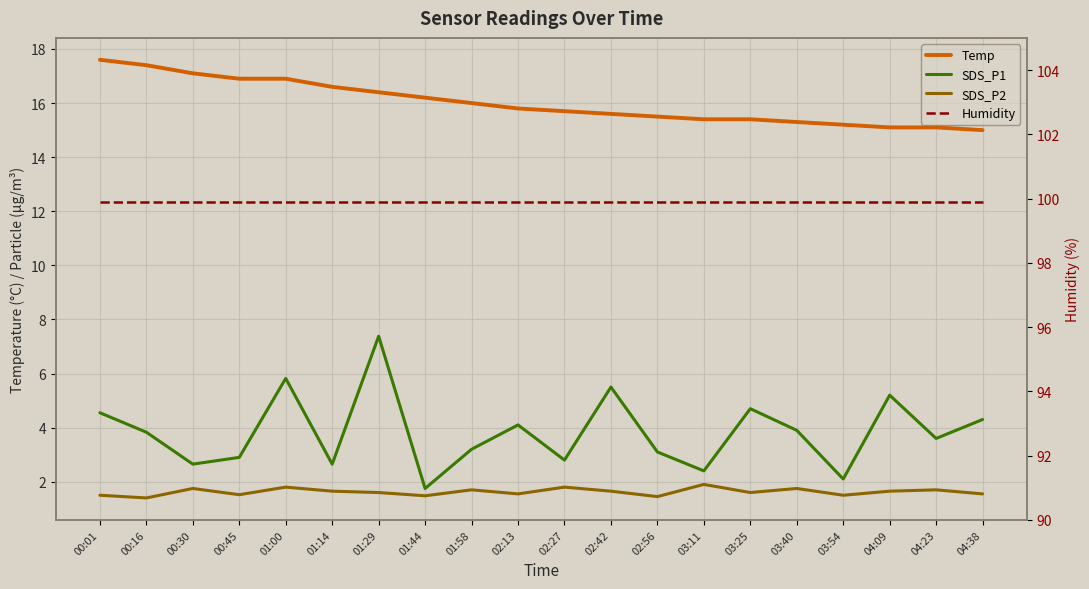

True or false: Humidity has a value of 155.1 at 04:23.

False